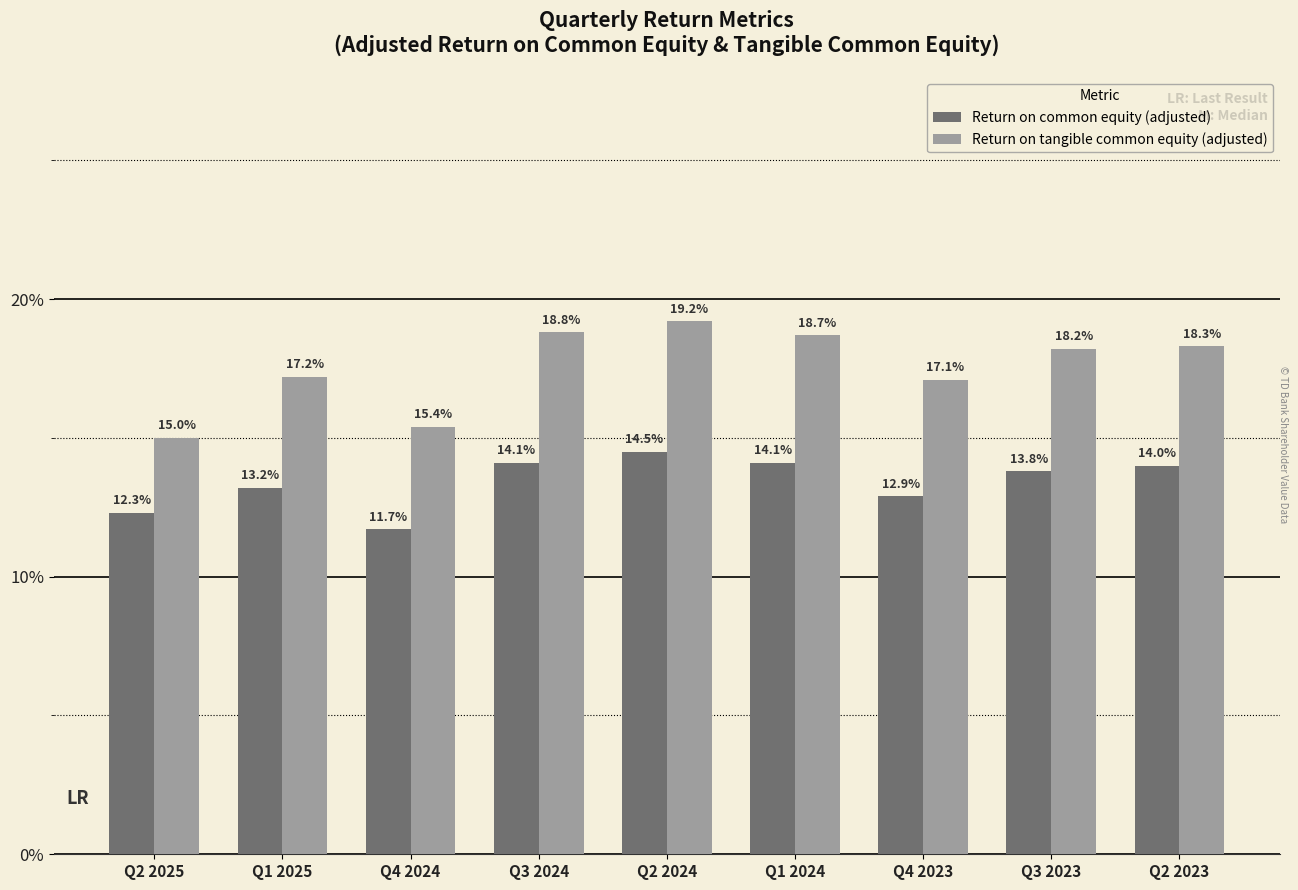

At how many categories does at least one series exceed 12?

9